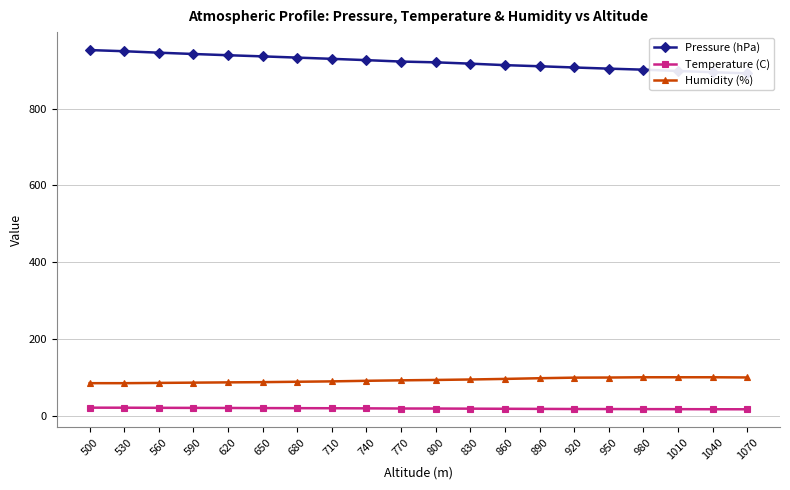

True or false: Temperature (C) and Pressure (hPa) cross at least once.

False